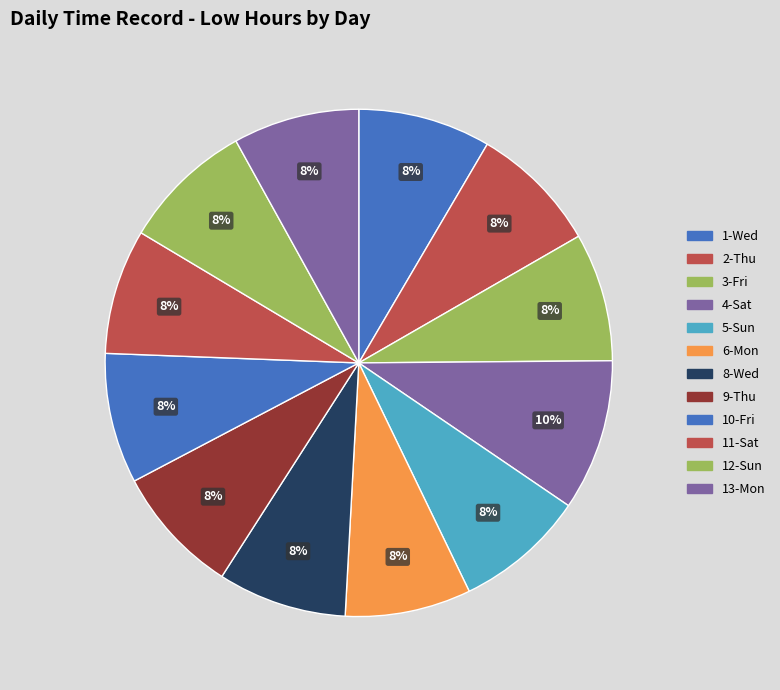

What is the ratio of the value at 5-Sun to the value at 2-Thu?

1.0